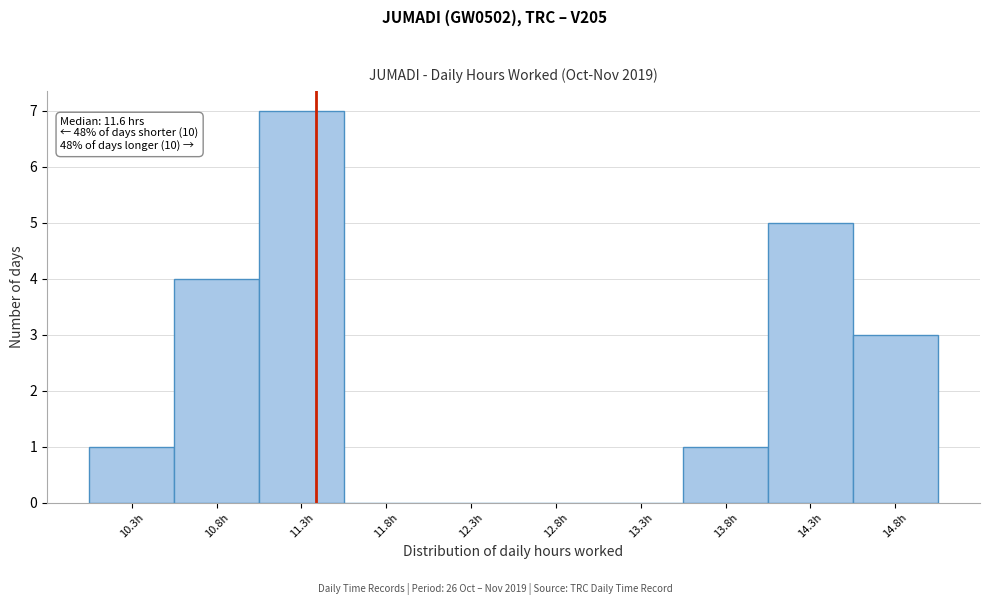

Reading right to left, transcribe all the data shown in this chart.

14.8h=3	14.3h=5	13.8h=1	13.3h=0	12.8h=0	12.3h=0	11.8h=0	11.3h=7	10.8h=4	10.3h=1